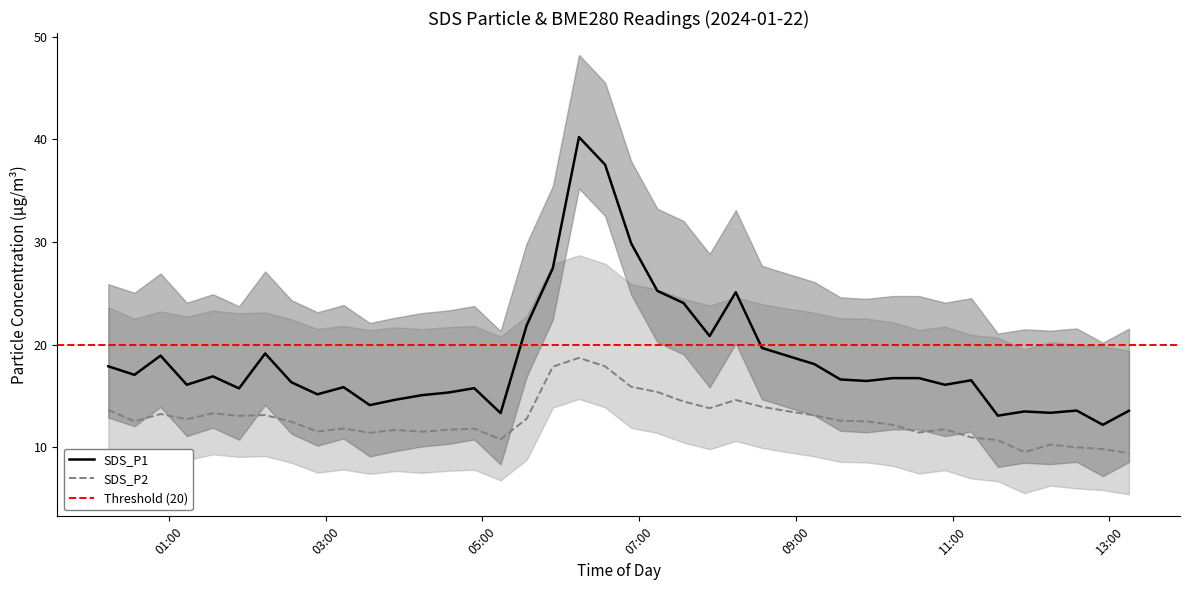

What is the maximum value for SDS_P2?

18.7